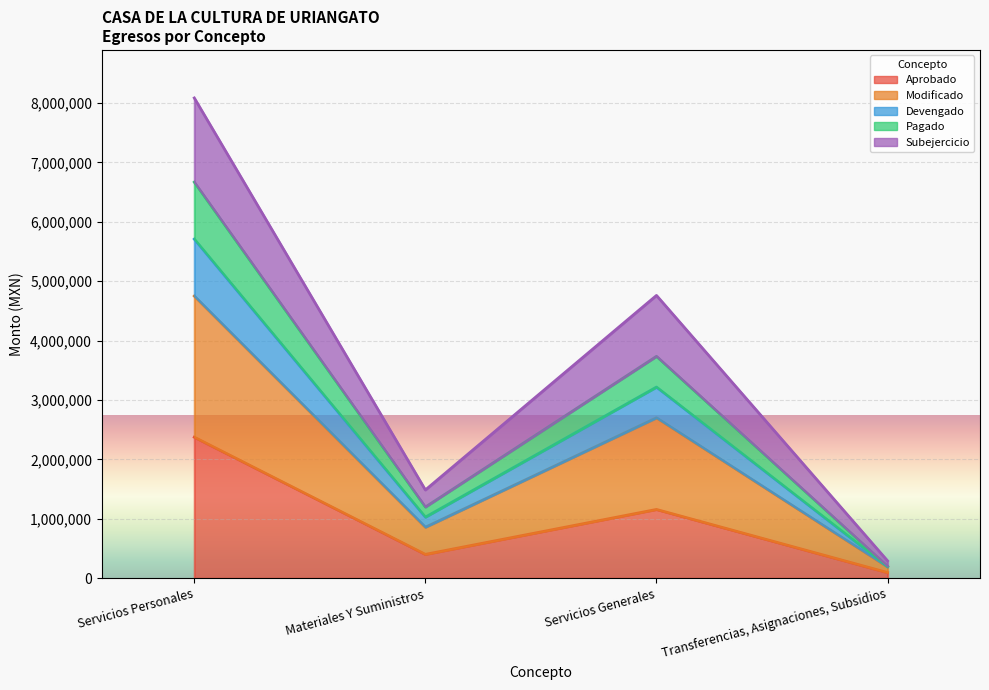

Which series has the largest total across all categories?

Modificado